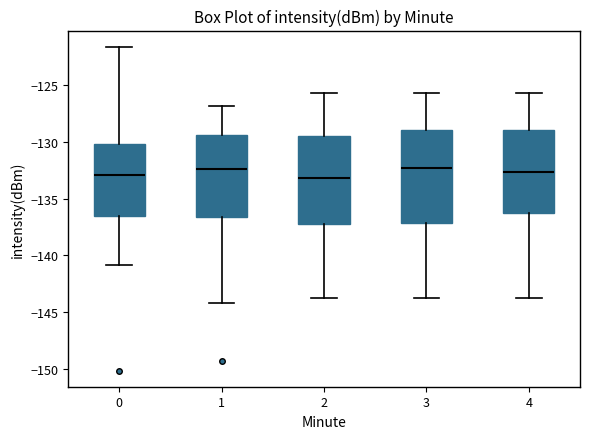

Where is the lower edge of the box at x = 4 on the y-axis? The values are not printed on the chart, so give them approximately, as read against the axis.

-136.5